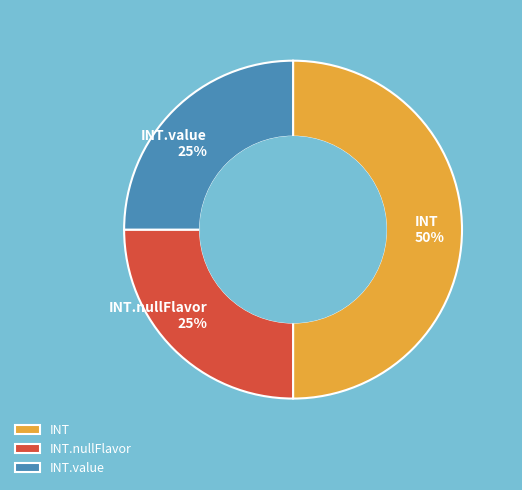

How many slices are in this pie chart?

3